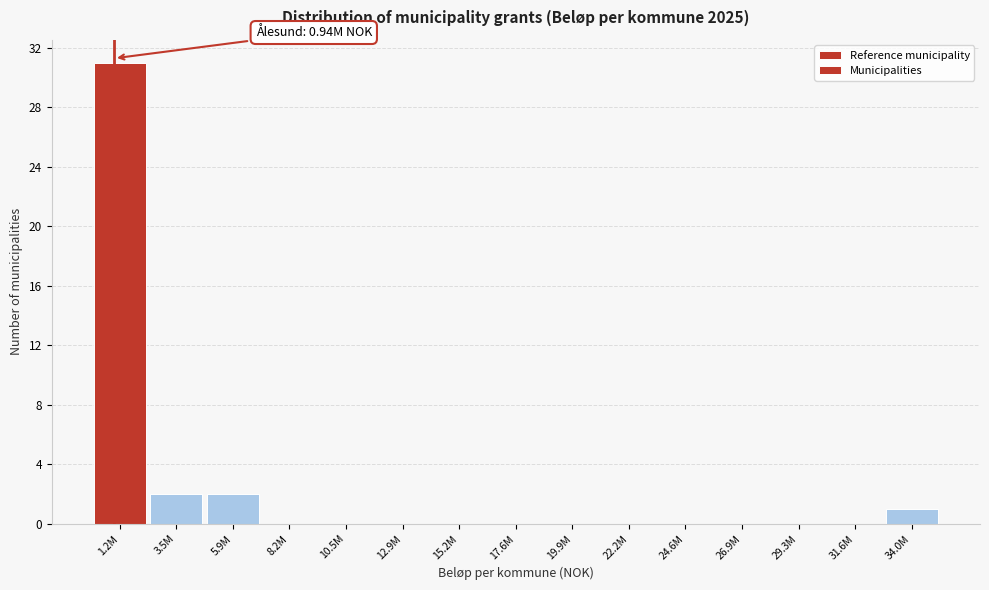

Reading left to right, list all the values displayed in this chart.

1.2M=31	3.5M=2	5.9M=2	8.2M=0	10.5M=0	12.9M=0	15.2M=0	17.6M=0	19.9M=0	22.2M=0	24.6M=0	26.9M=0	29.3M=0	31.6M=0	34.0M=1